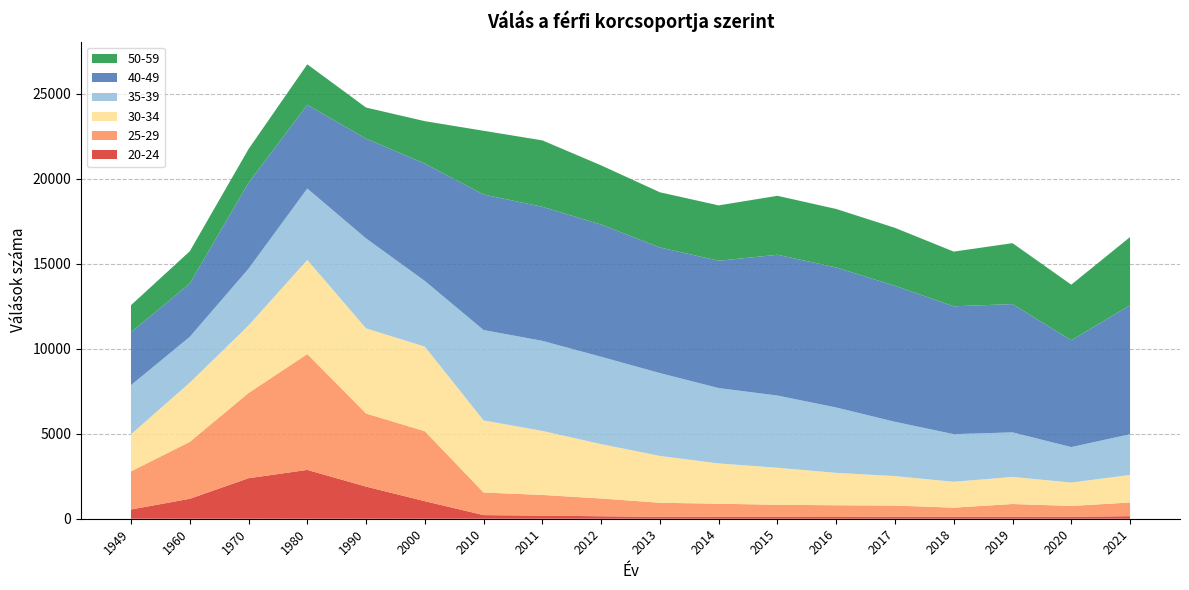

Reading left to right, transcribe all the data shown in this chart.

20-24: 543	1172	2382	2871	1889	1032	213	183	145	113	106	106	102	120	117	120	115	150
25-29: 2240	3350	5010	6813	4299	4114	1328	1217	1044	826	777	715	690	654	535	745	638	804
30-34: 2180	3478	3969	5534	5004	4973	4238	3764	3198	2754	2369	2176	1905	1733	1520	1594	1373	1619
35-39: 2890	2693	3338	4197	5290	3860	5316	5295	5135	4871	4429	4246	3844	3192	2800	2619	2087	2395
40-49: 3109	3133	5053	4923	5867	6903	7968	7881	7774	7385	7488	8277	8233	7998	7519	7542	6281	7585
50-59: 1594	1898	1981	2381	1827	2494	3747	3906	3481	3245	3255	3467	3439	3406	3215	3583	3269	4009